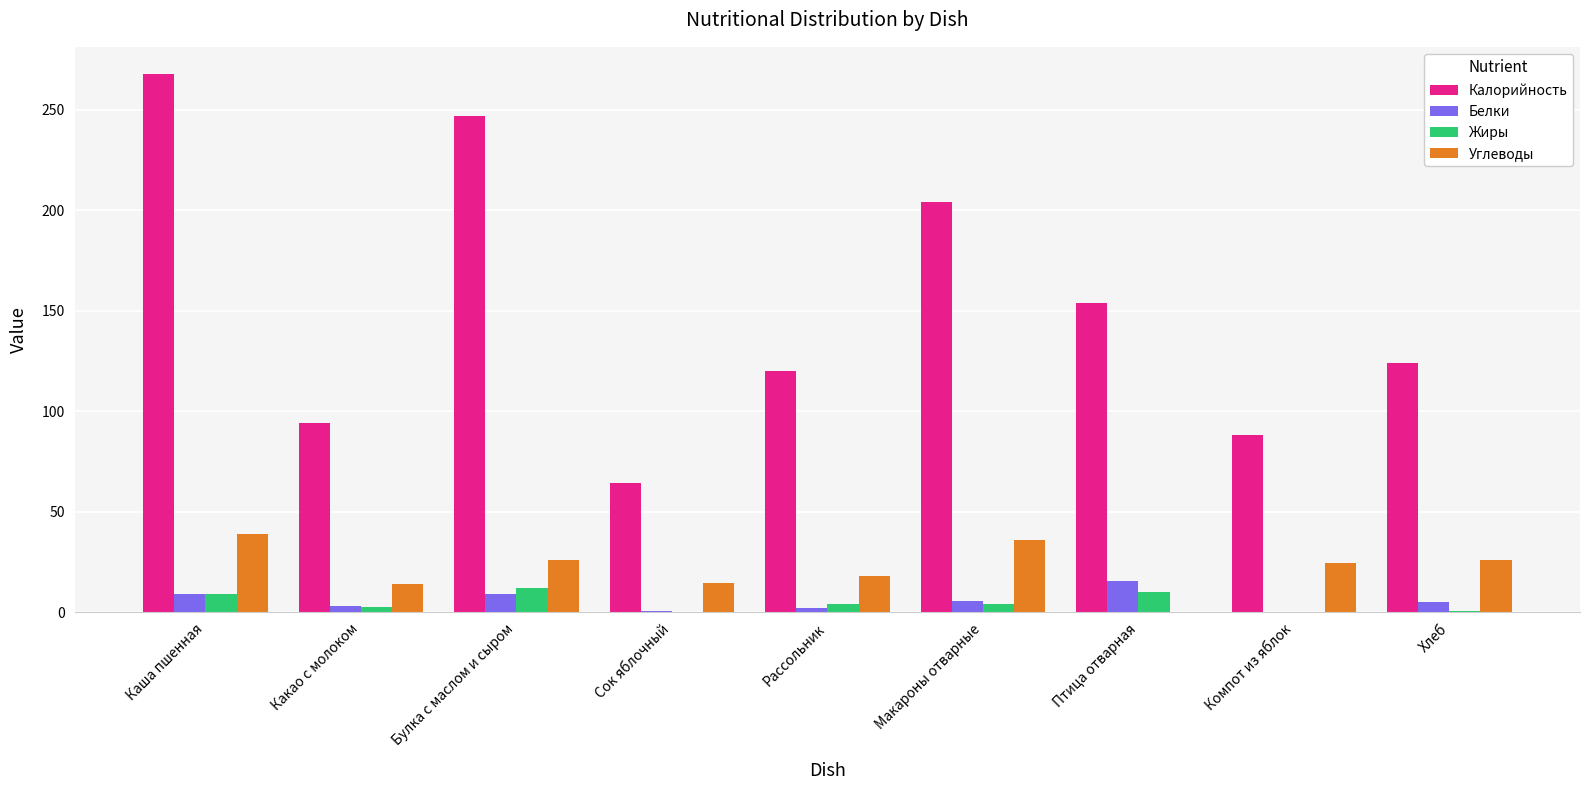

Which series has the largest total across all categories?

Калорийность